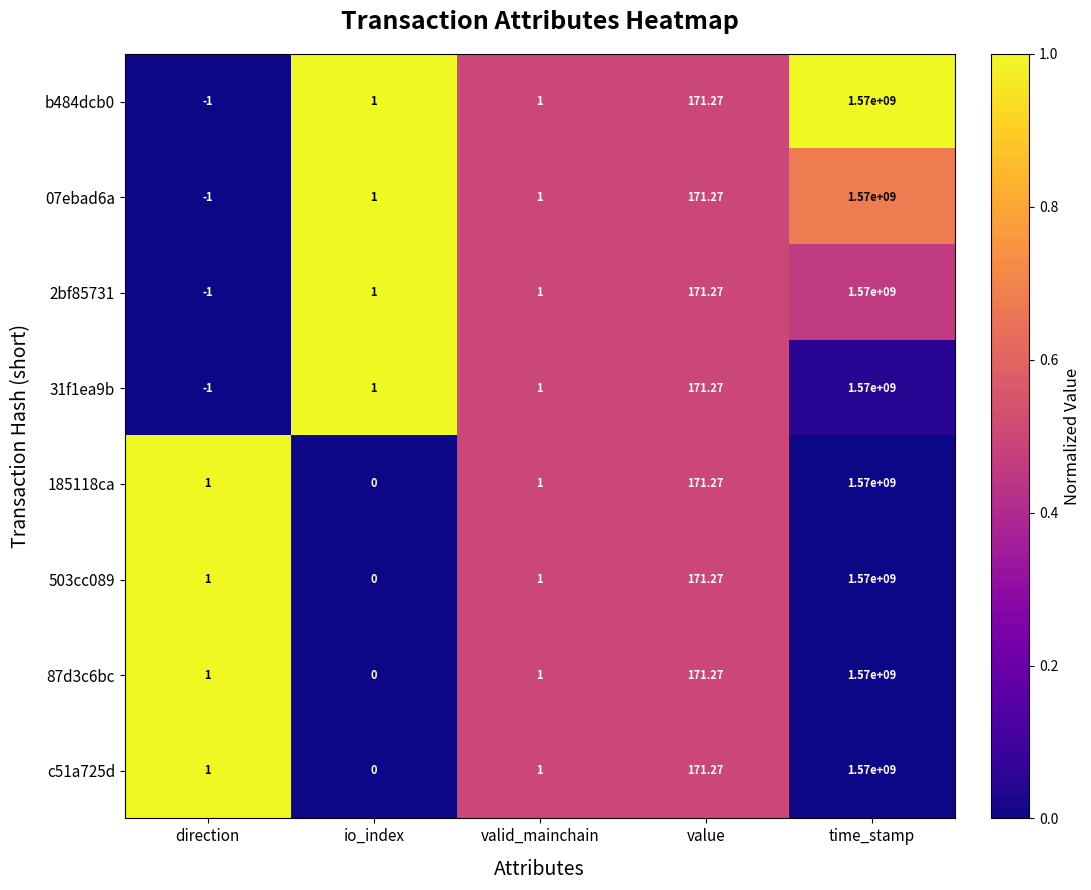

Is the value of c51a725d at value greater than the value of 31f1ea9b at direction?

Yes